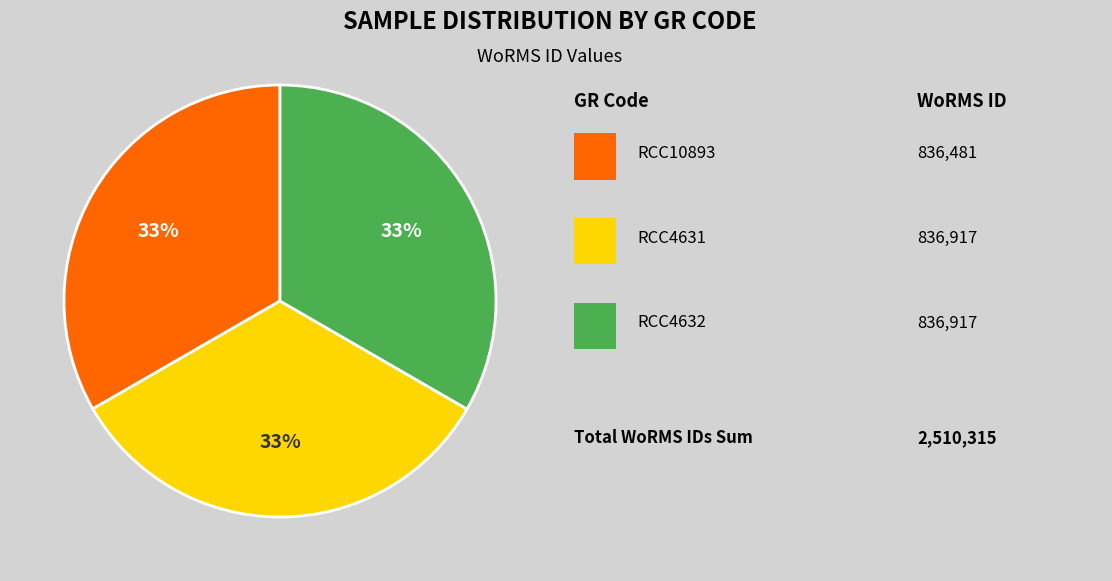

To the nearest percent, what is the average slice percentage?

33%